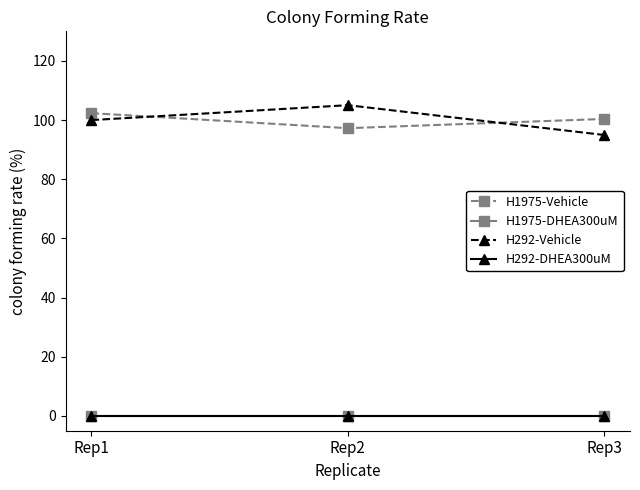

Reading left to right, list all the values displayed in this chart.

H1975-Vehicle: Rep1=102.3	Rep2=97.3	Rep3=100.4
H1975-DHEA300uM: Rep1=0.0	Rep2=0.0	Rep3=0.0
H292-Vehicle: Rep1=100.0	Rep2=105.0	Rep3=95.0
H292-DHEA300uM: Rep1=0.0	Rep2=0.0	Rep3=0.0